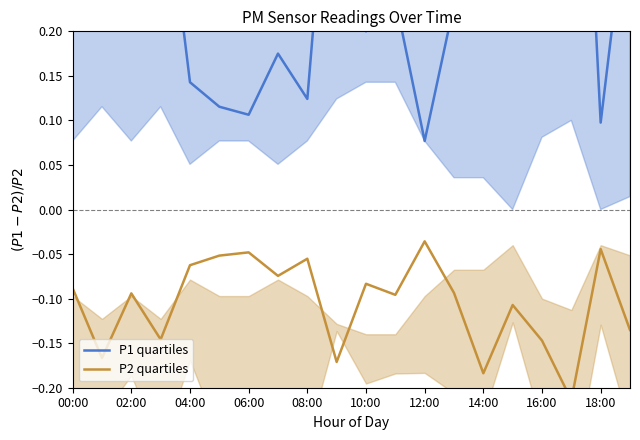

True or false: P1 quartiles and P2 quartiles intersect in this chart.

False